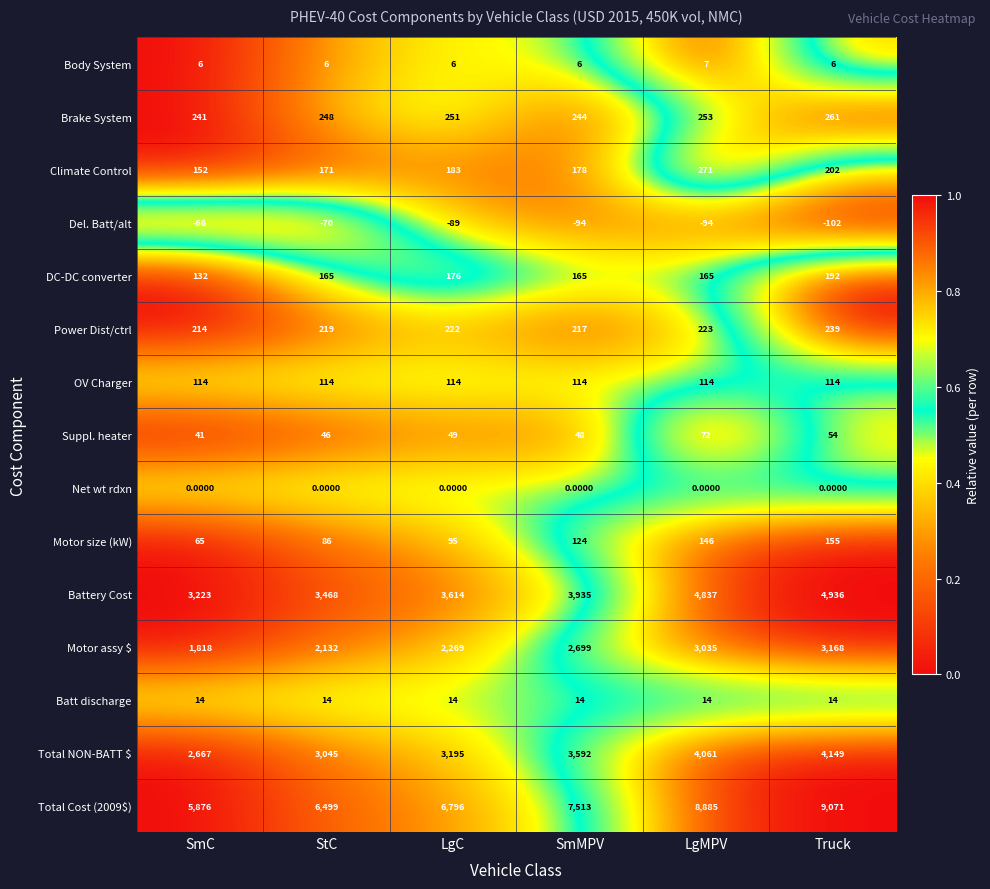

Is the value of Del. Batt/alt at Truck greater than the value of Batt discharge at SmC?

No